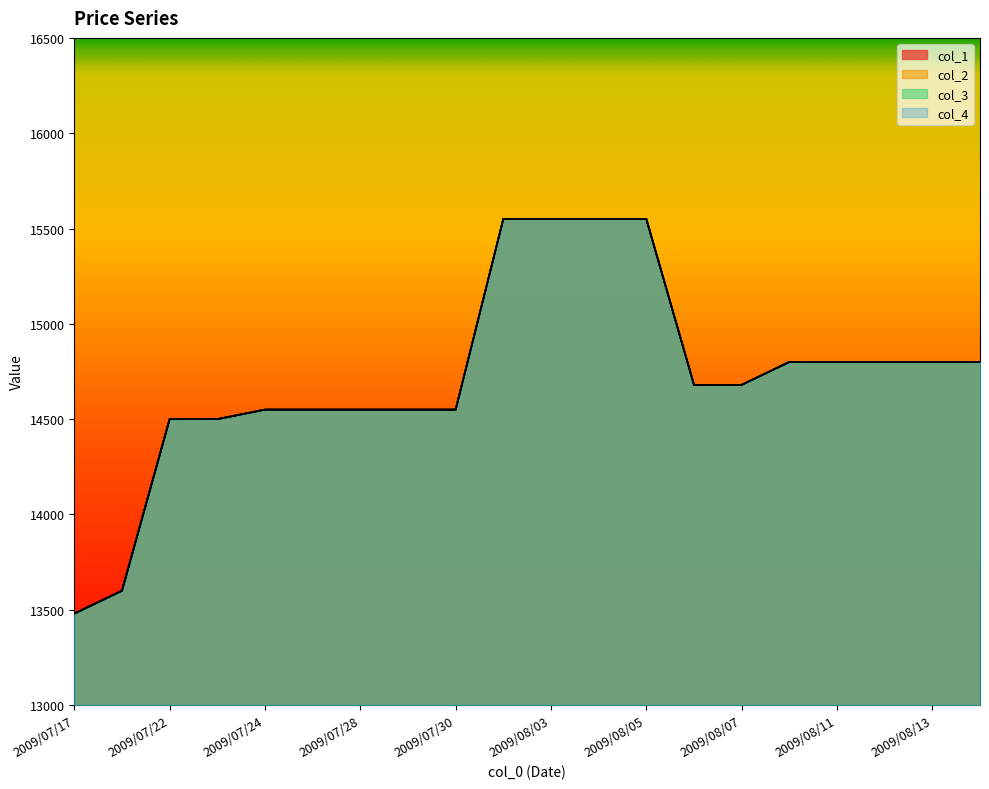

At 2009/08/14, list the series in order from smallest to largest.

col_1, col_2, col_3, col_4